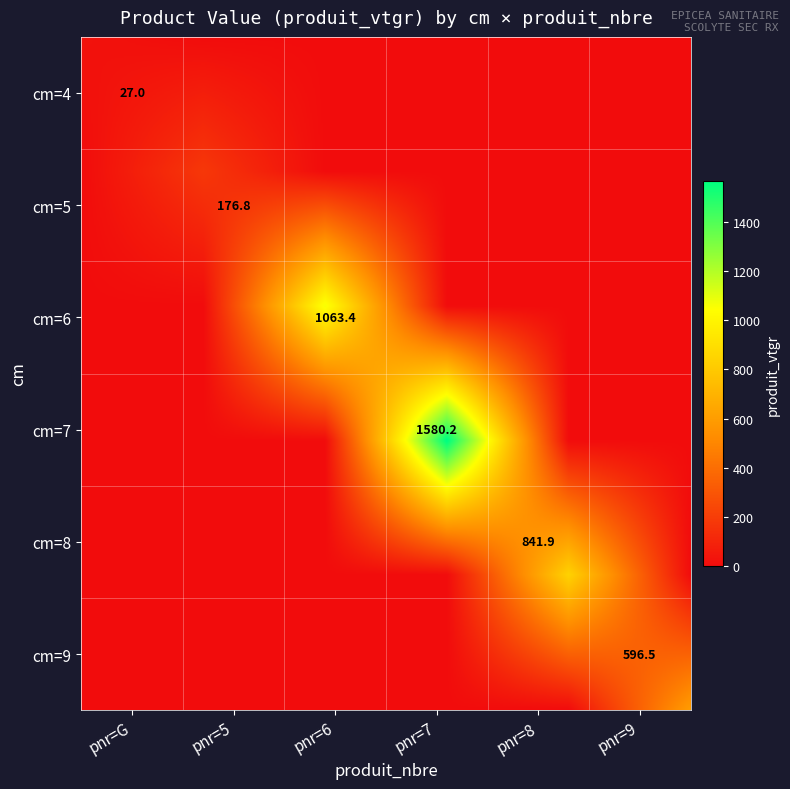

How many data points does each series have?

6